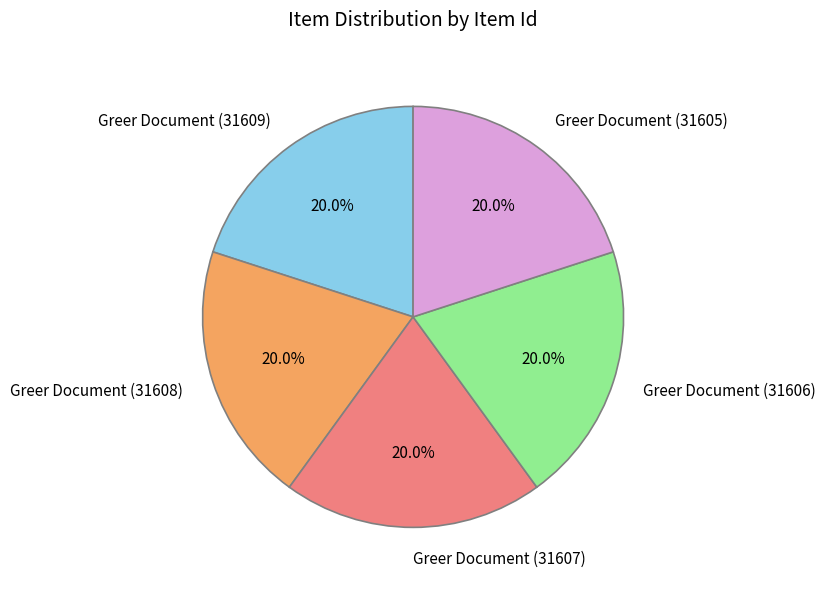

The Greer Document (31608) slice represents 20% of the pie. True or false?

True